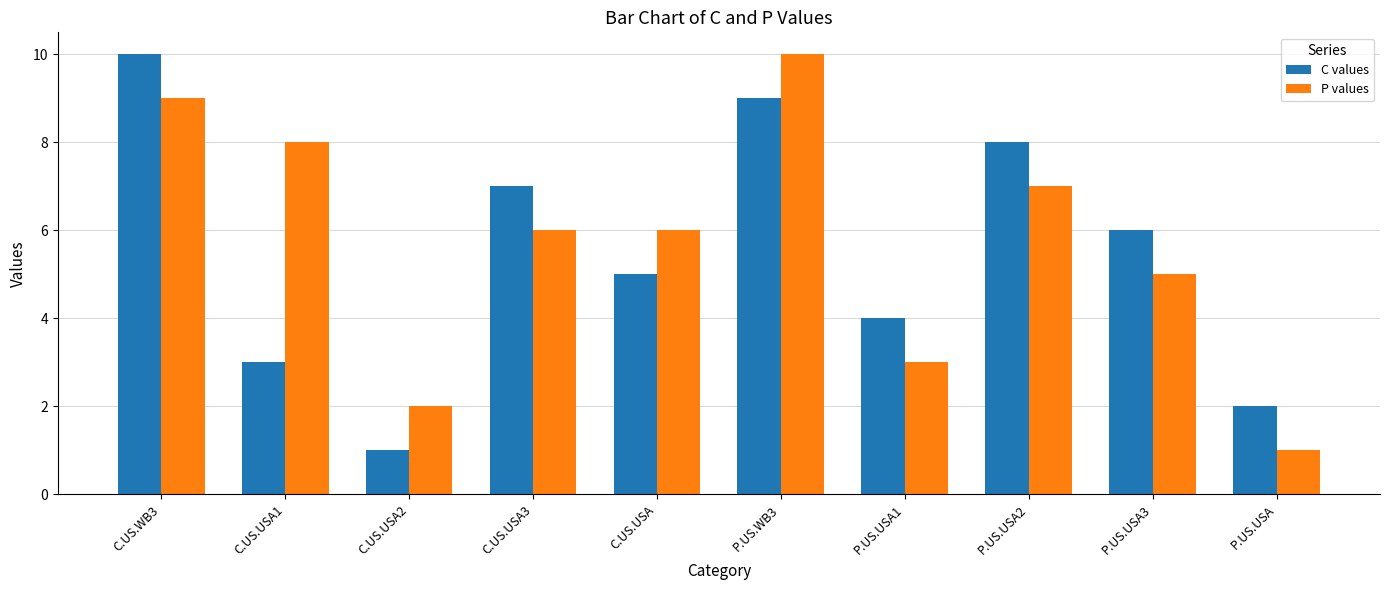

The value of C values at C.US.USA1 is 3. True or false?

True